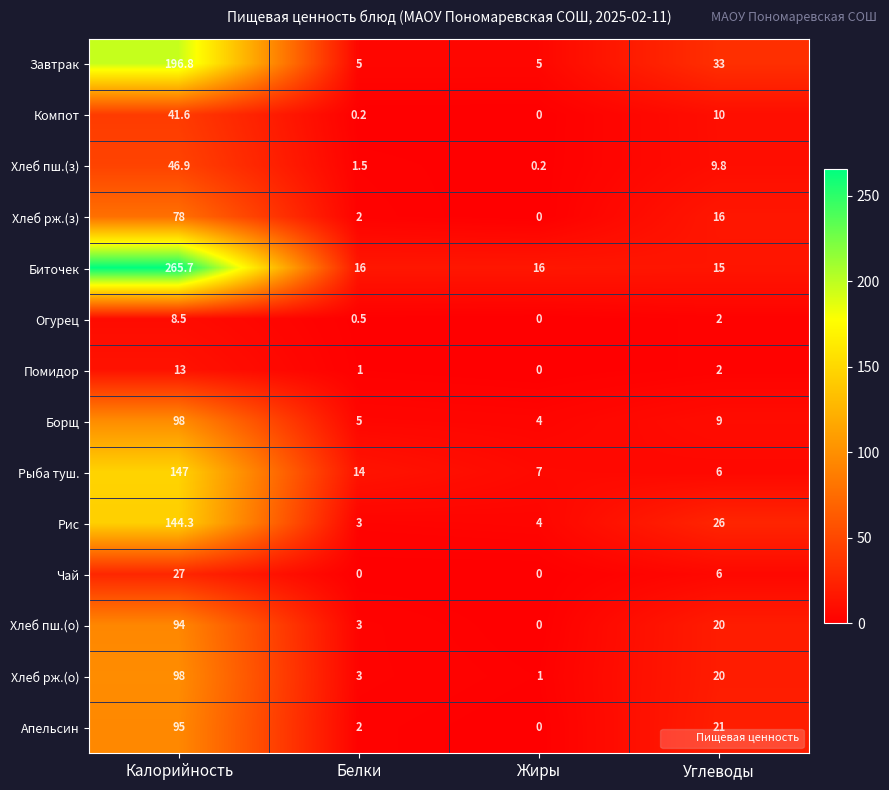

Which series has the widest spread of values?

Биточек